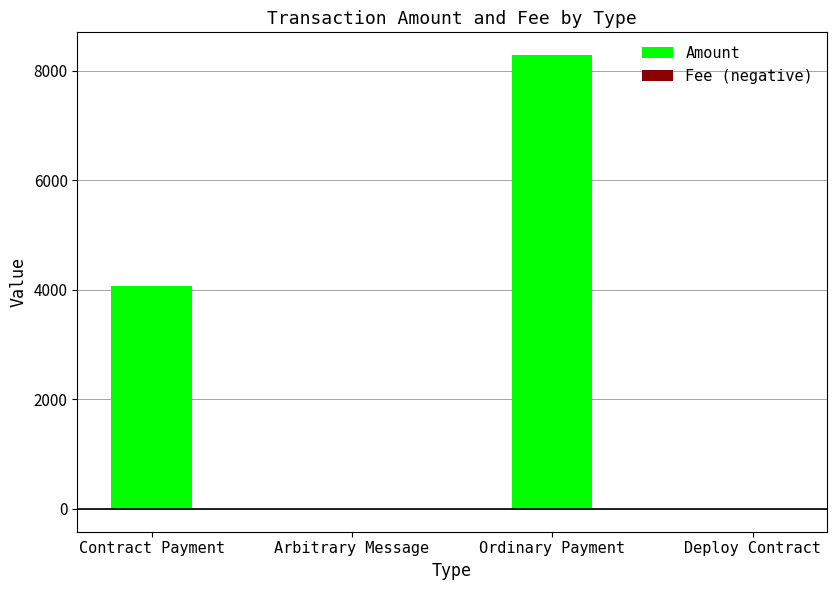

Reading left to right, transcribe all the data shown in this chart.

Amount: 4060.0	0.0	8286.2	0.0
Fee (negative): 0.0	-0.0	-4.1	-0.4